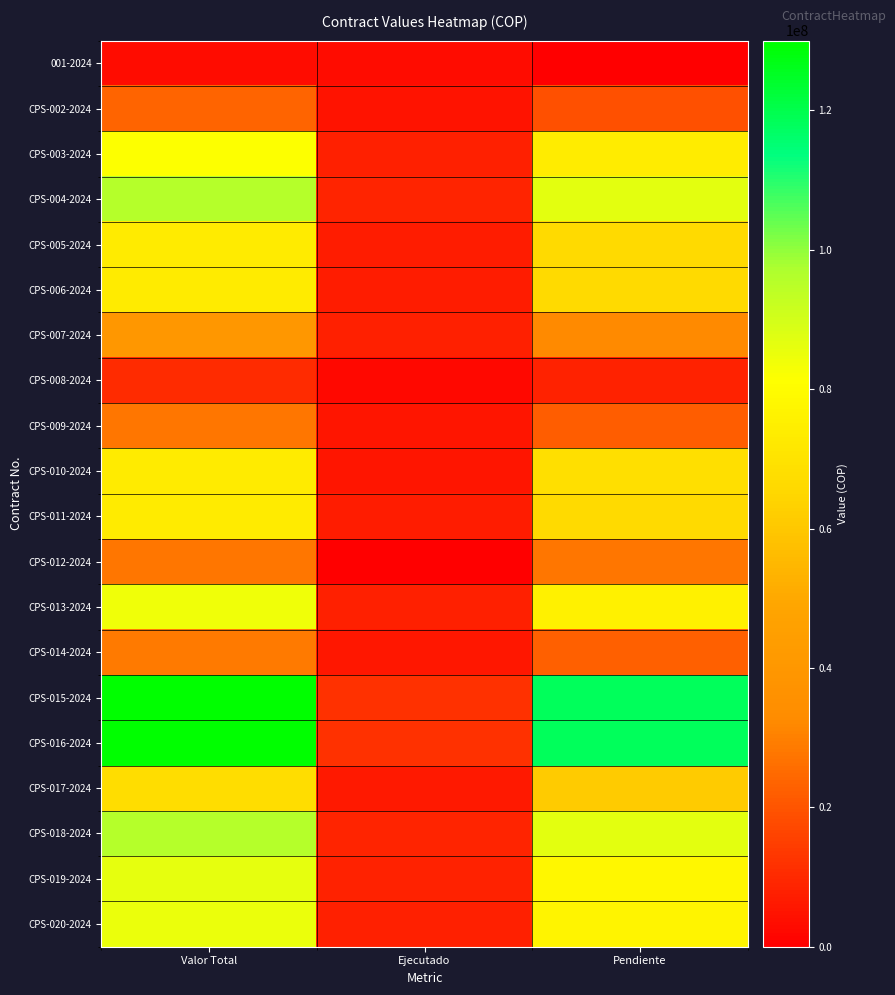

List the series in order of their peak value, lowest first.

001-2024, CPS-008-2024, CPS-002-2024, CPS-009-2024, CPS-012-2024, CPS-014-2024, CPS-007-2024, CPS-017-2024, CPS-005-2024, CPS-006-2024, CPS-010-2024, CPS-011-2024, CPS-003-2024, CPS-013-2024, CPS-020-2024, CPS-019-2024, CPS-004-2024, CPS-018-2024, CPS-015-2024, CPS-016-2024